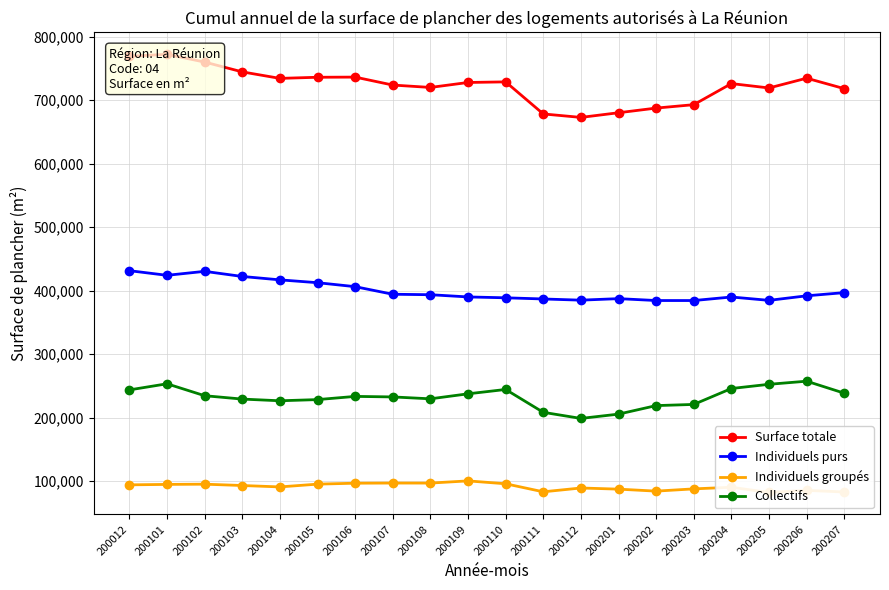

True or false: Surface totale and Individuels purs cross at least once.

False